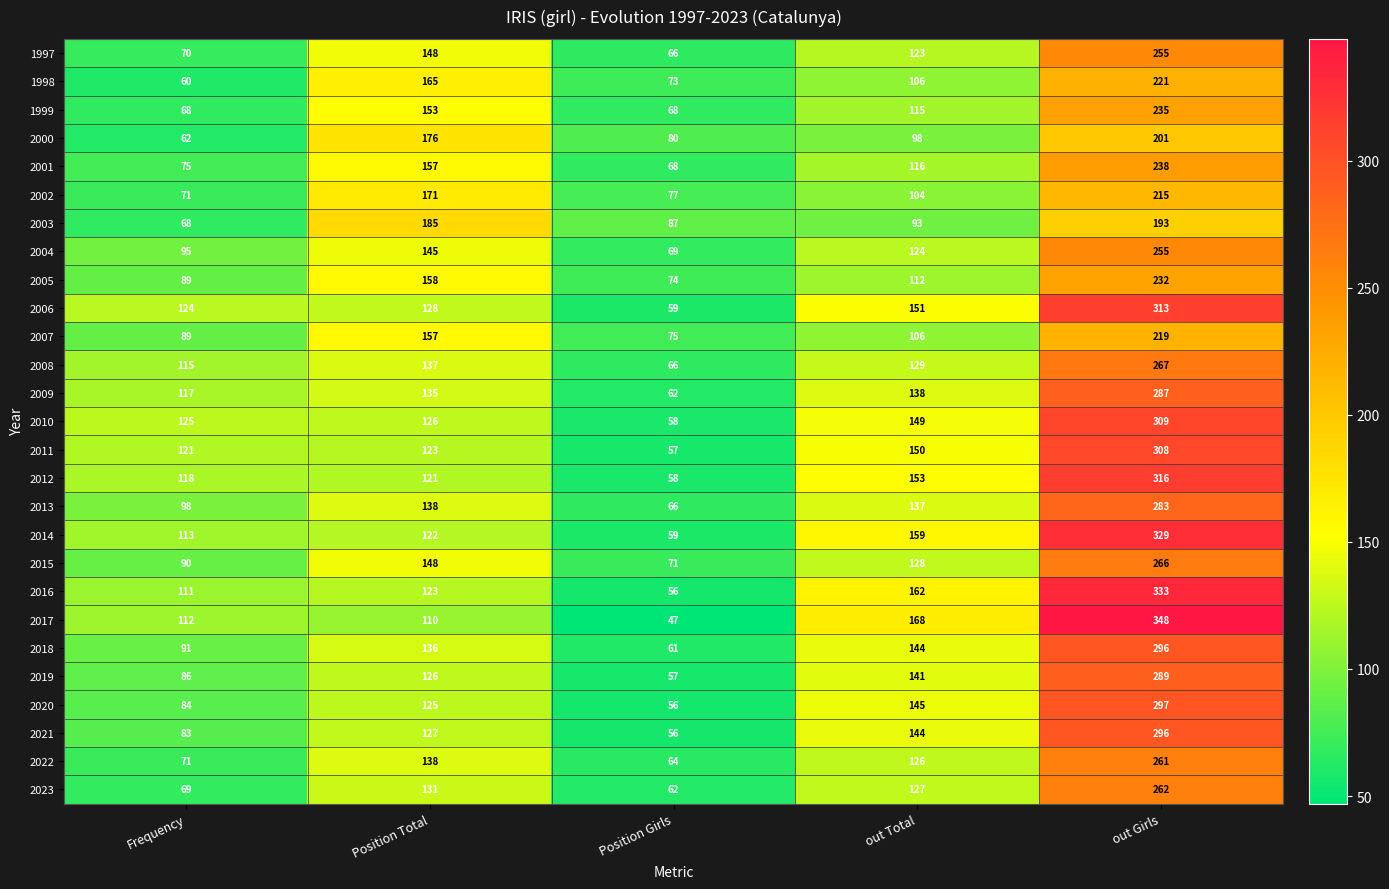

Where is 1997 nearest to the value 160?

Position Total